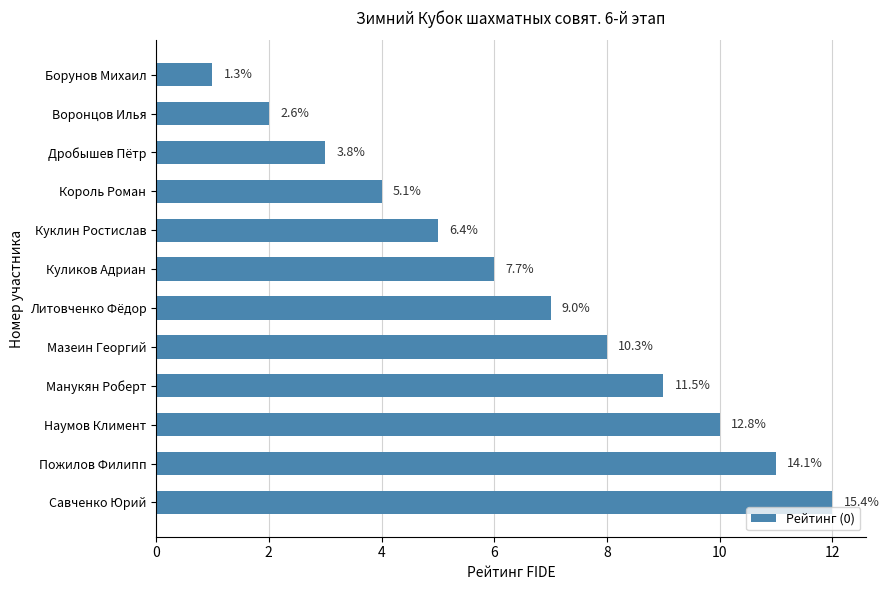

How many bars are there in total?

12